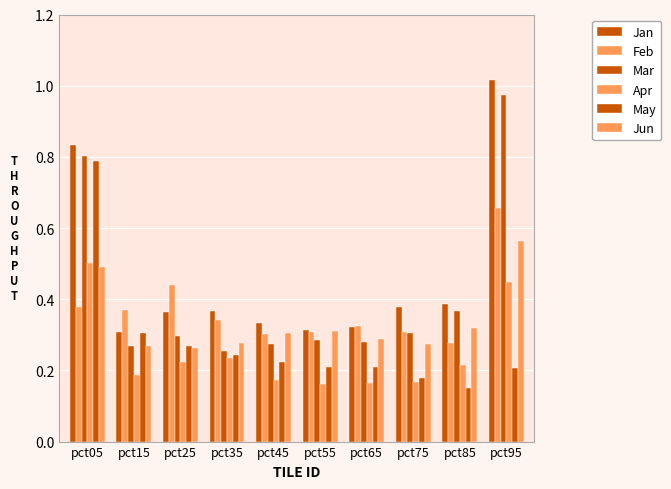

What is the total value across all series at pct25?

1.9